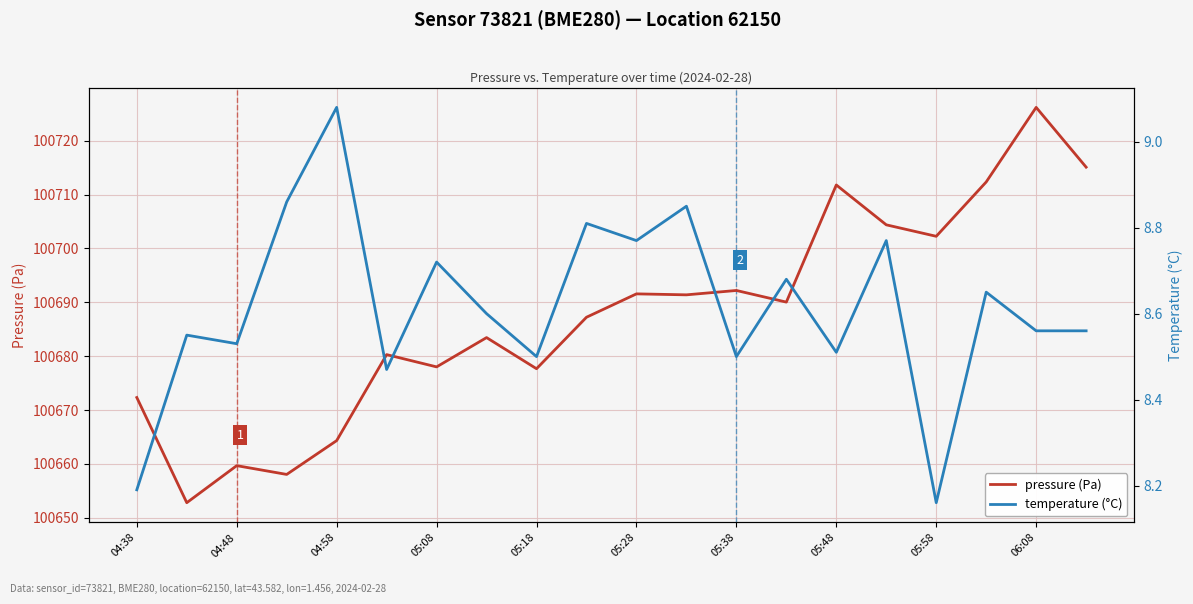

What is the highest value of the pressure (Pa) series?

100726.2